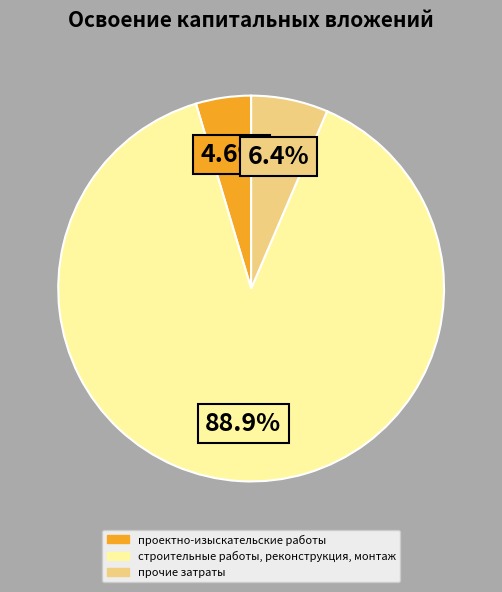

To the nearest percent, what is the difference between the largest and smallest slice percentages?

84%